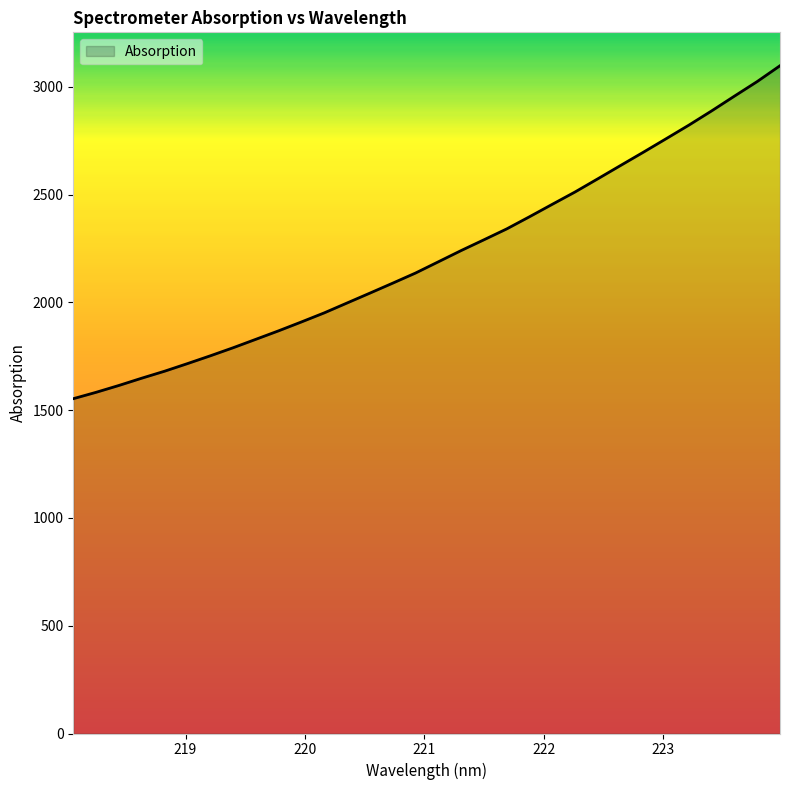

What is the maximum value shown in the chart?

3098.3